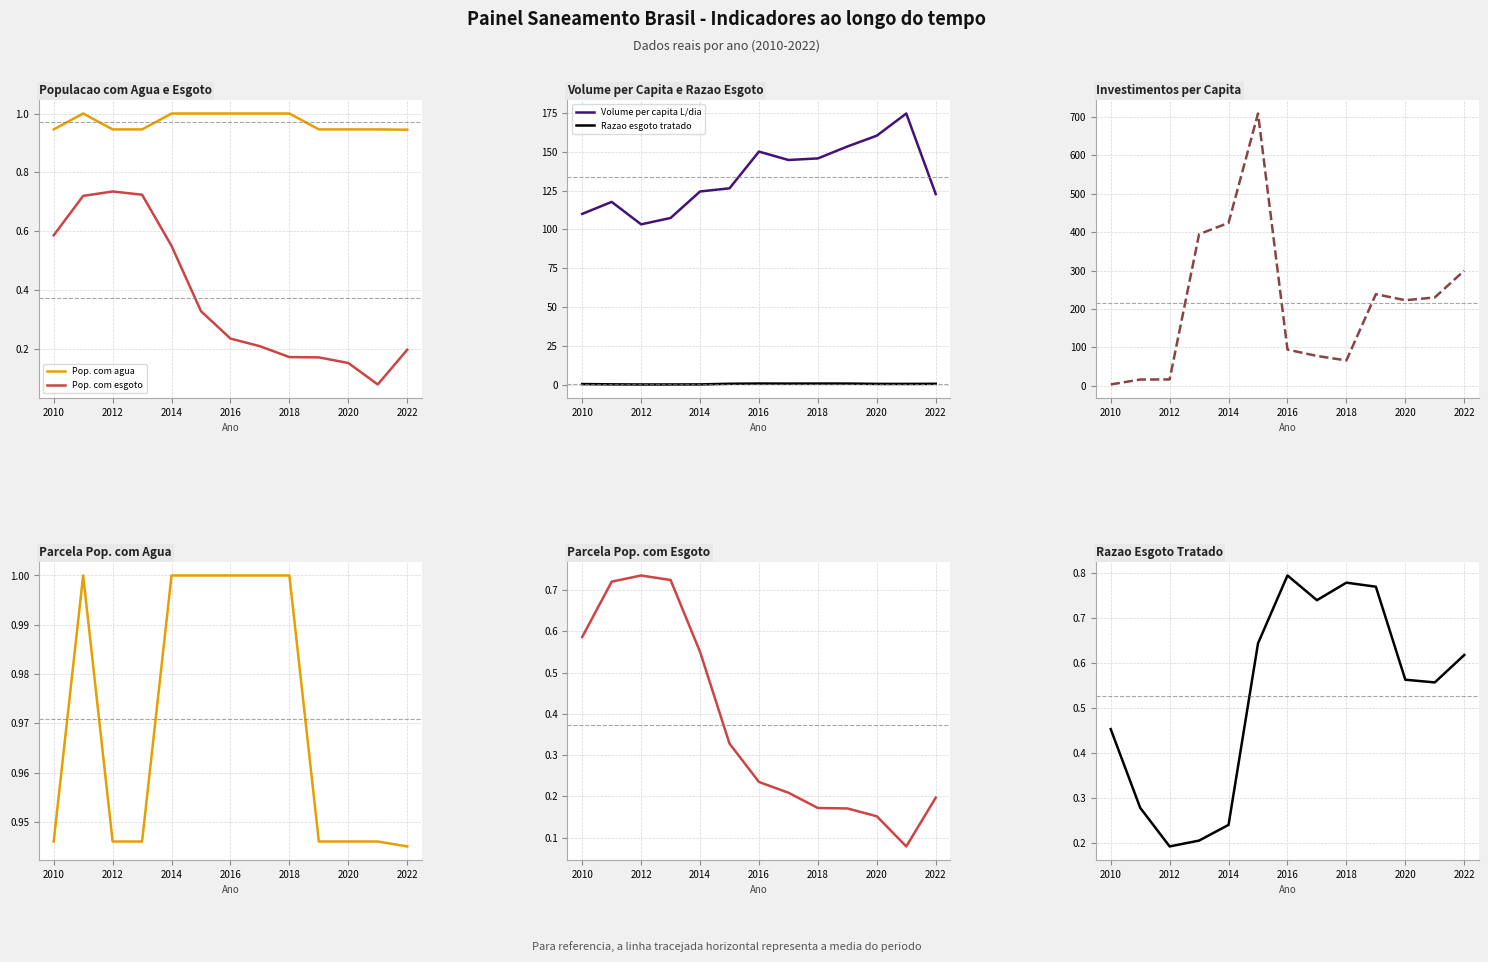

What is the total value across all series at 2012?

121.7